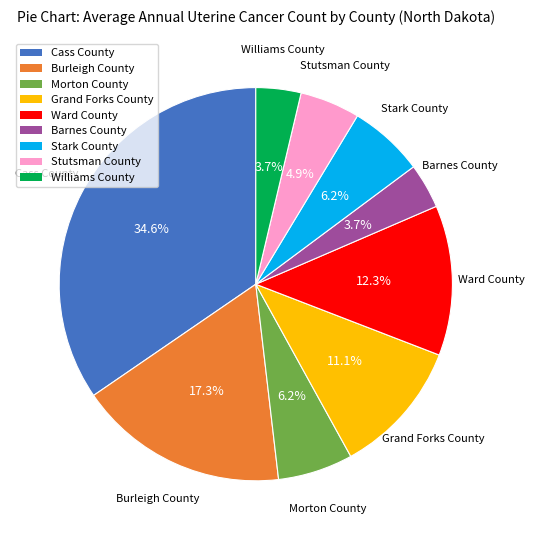

What percentage do Burleigh County and Morton County together represent?

23.5%